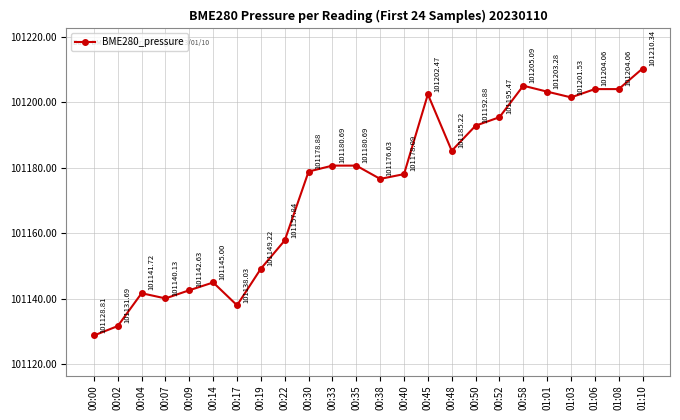

True or false: there are more than 2 points higher than both neighbors.

True